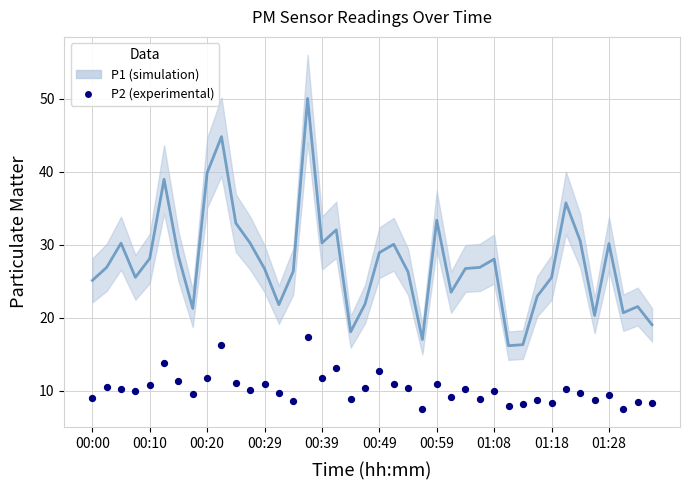

What is the range of Y values (max minus min)?

9.9